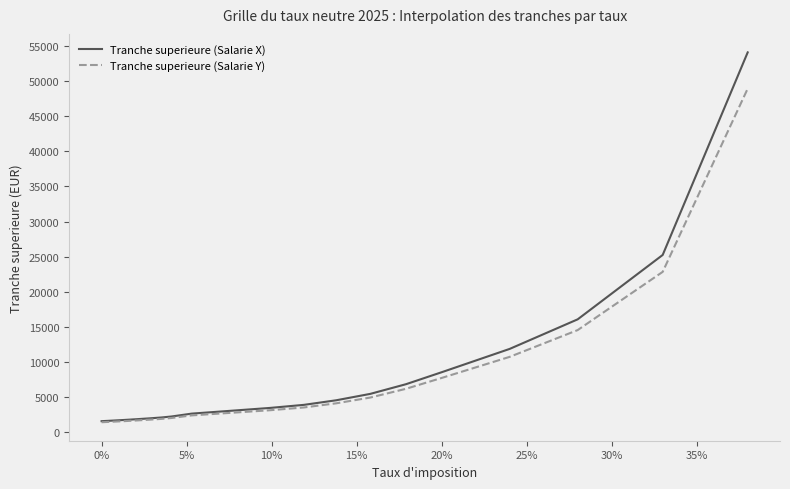

What is the minimum value shown in the chart?

1440